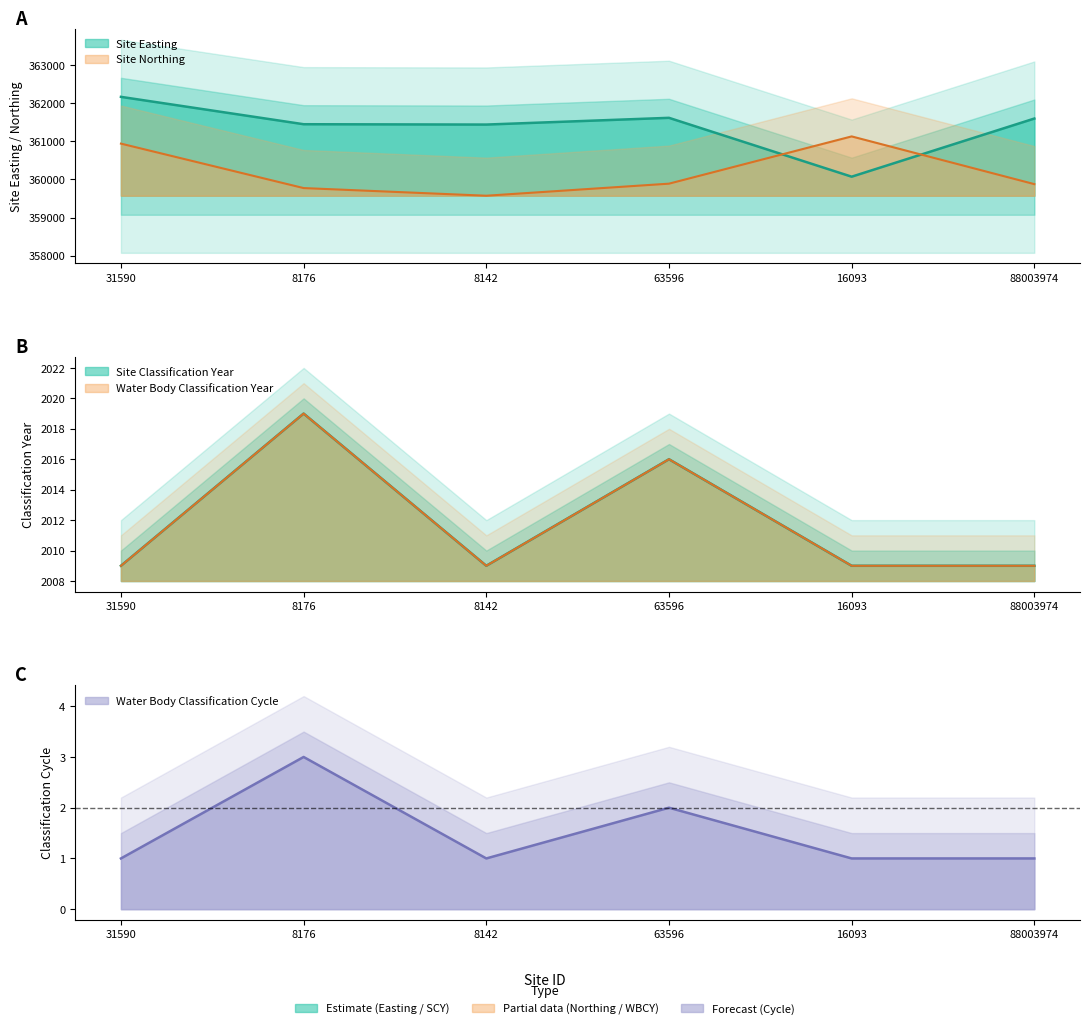

What is the difference between the highest and lowest values at 16093?

361130.2